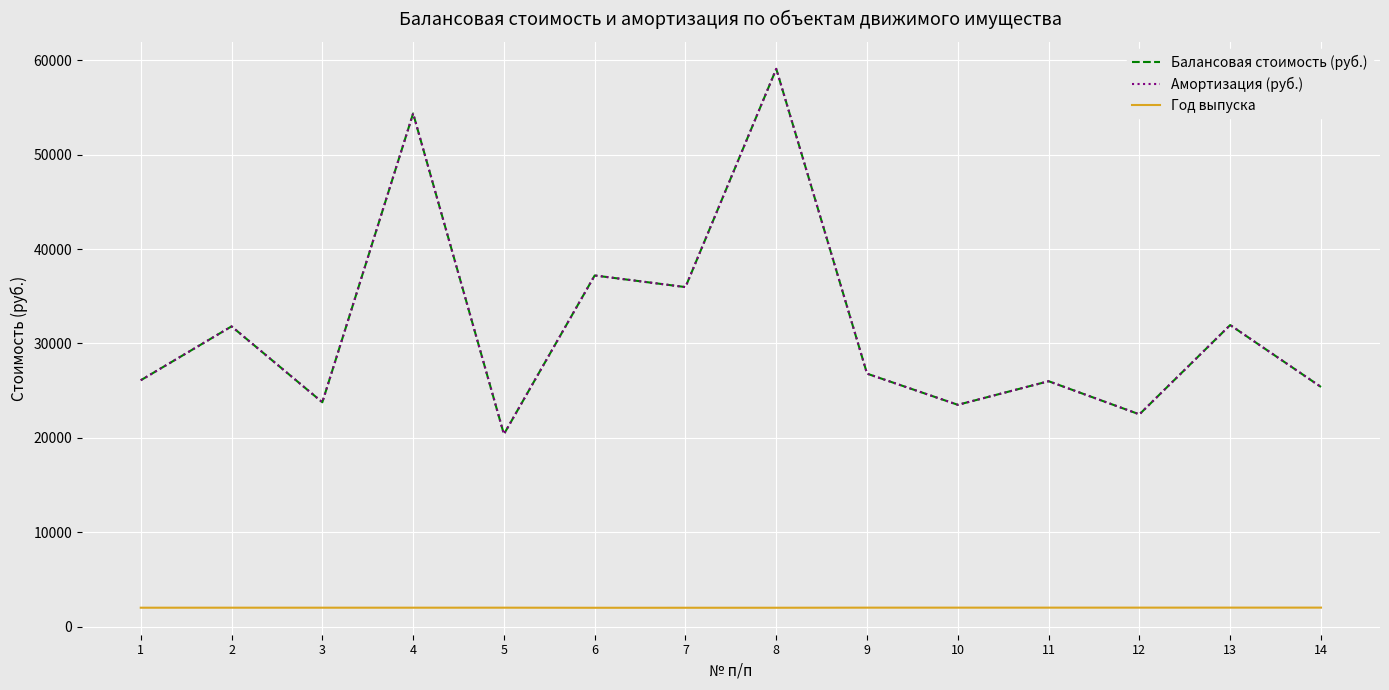

Does the chart display data point markers on the line(s)?

No